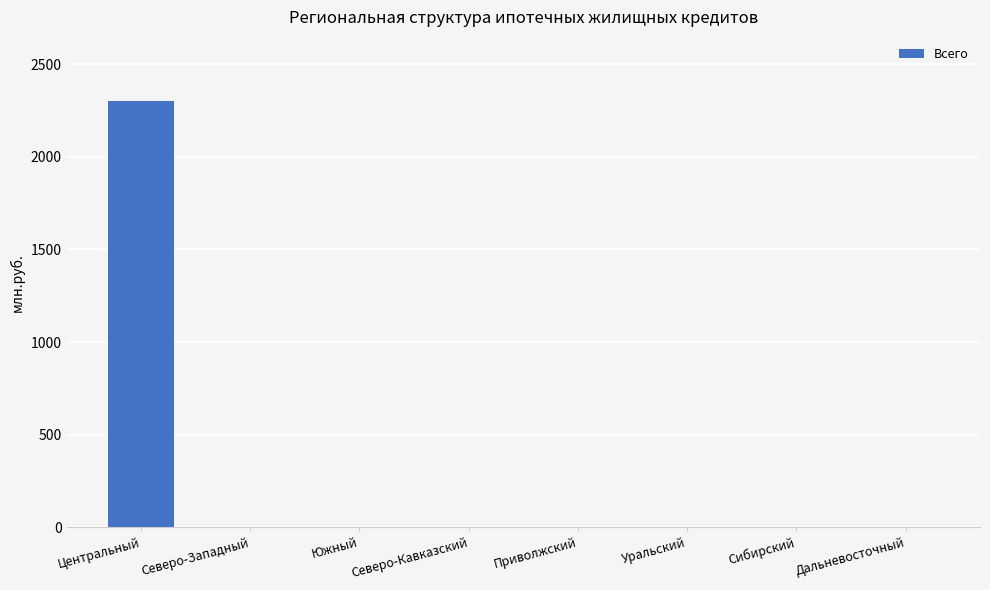

What is the sum of the values at Дальневосточный and Центральный?

2302